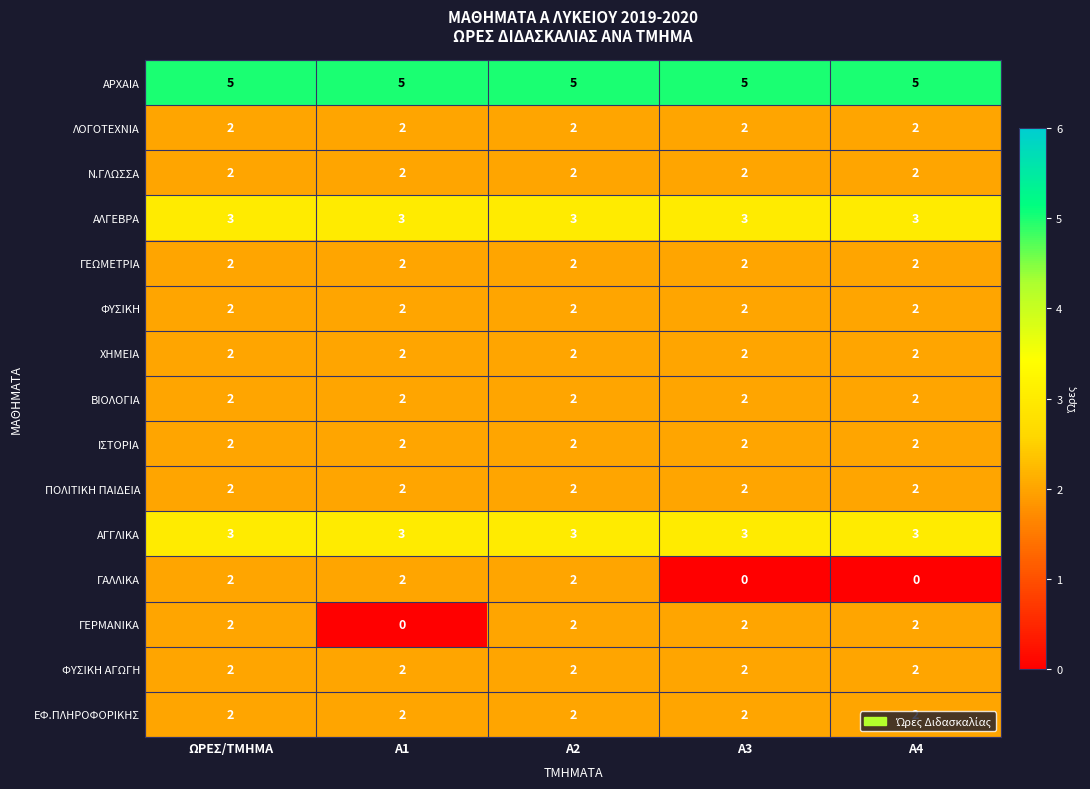

What is the total value across all series at Α2?

35